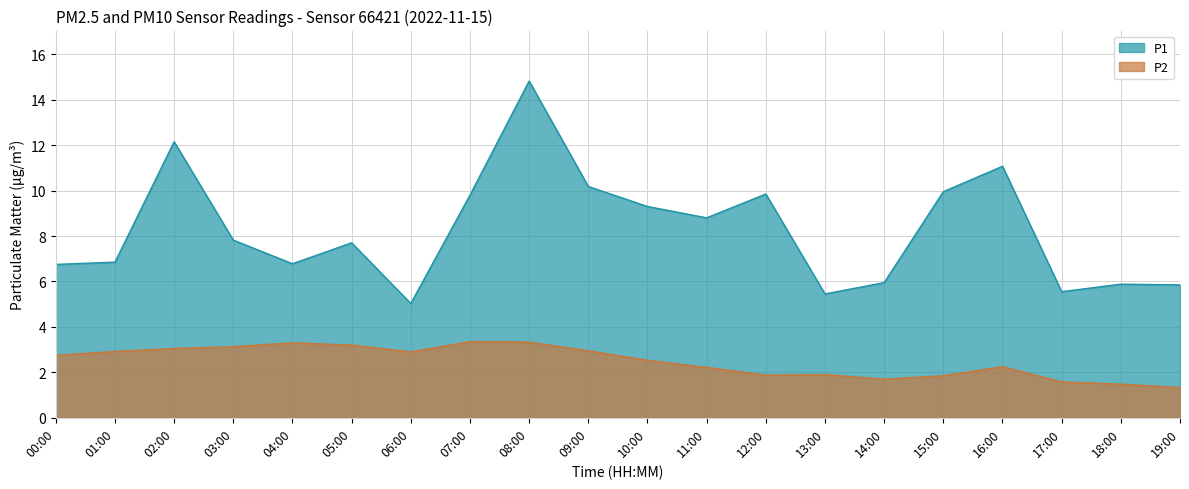

True or false: P2 and P1 intersect in this chart.

False